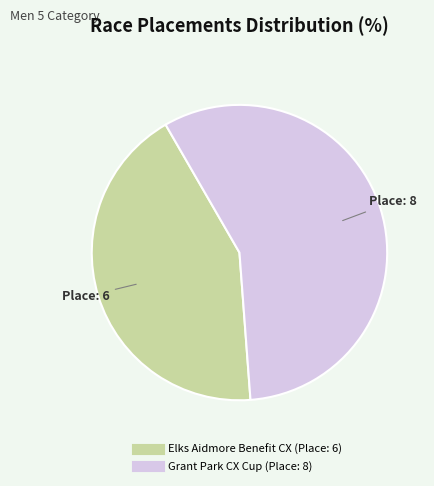

How many segments does this pie chart have?

2